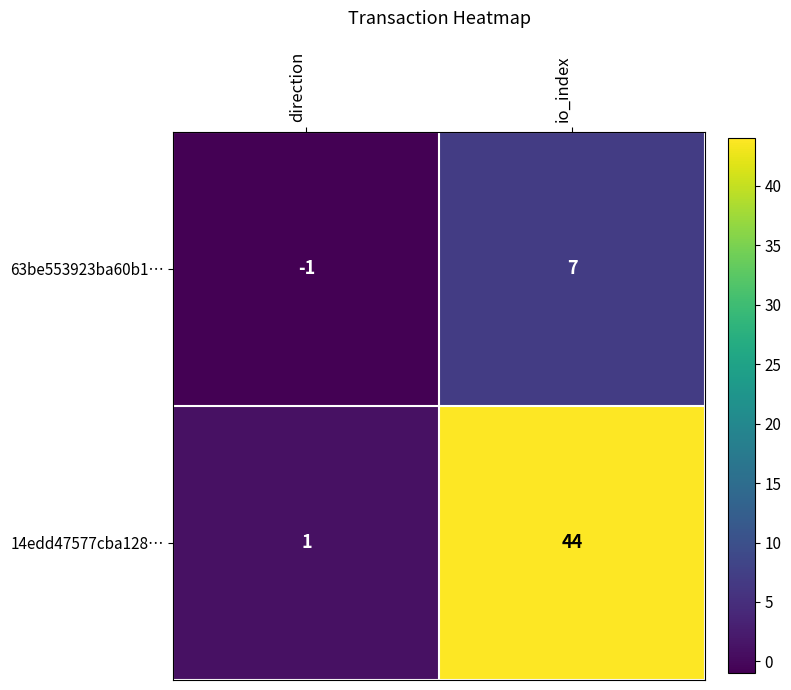

Reading left to right, what are all the values shown in this chart?

63be553923ba60b1…: -1	7
14edd47577cba128…: 1	44